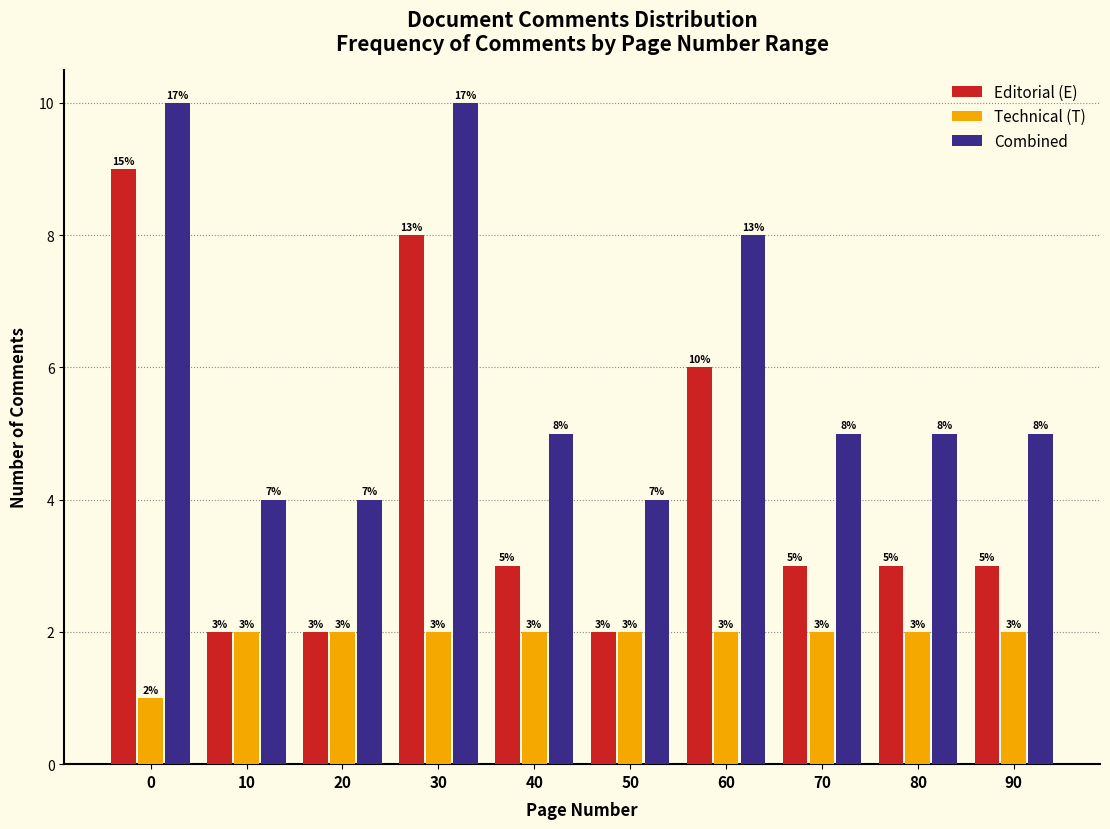

Reading left to right, what are all the values shown in this chart?

Editorial (E): 9	2	2	8	3	2	6	3	3	3
Technical (T): 1	2	2	2	2	2	2	2	2	2
Combined: 10	4	4	10	5	4	8	5	5	5